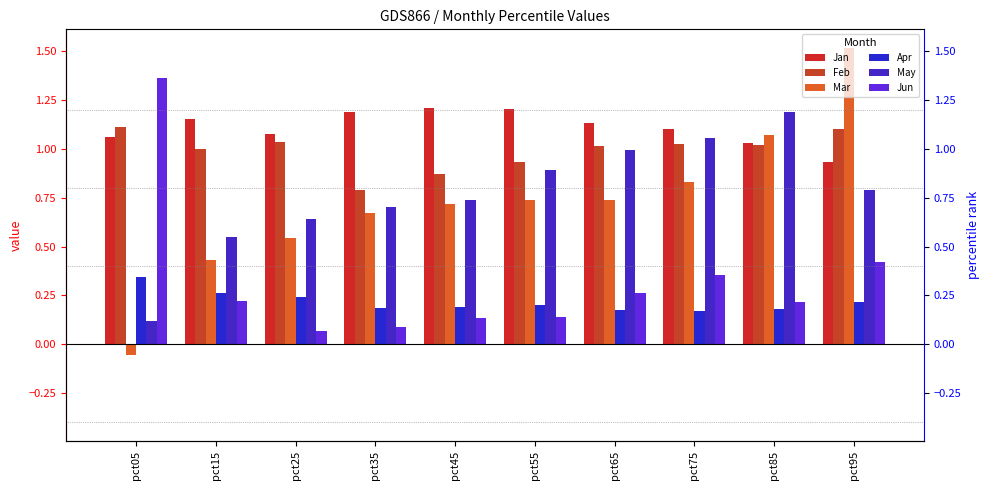

At how many categories does at least one series exceed 1?

10